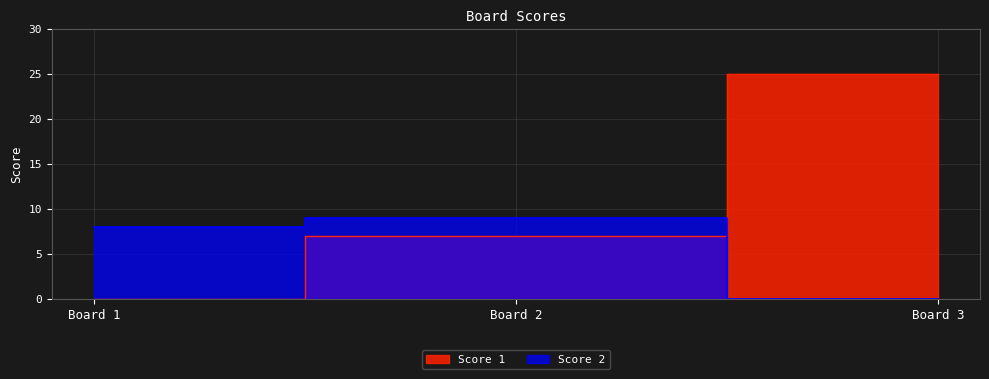

What is the greatest value displayed?

25